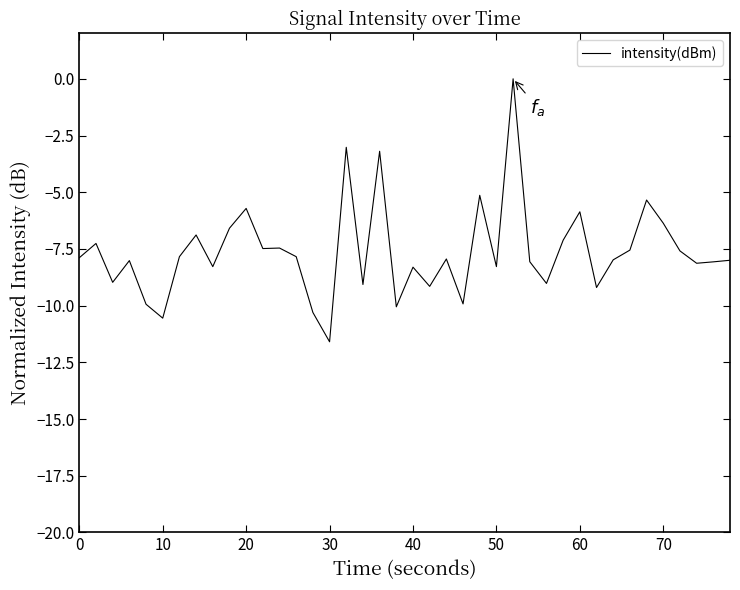

What is the minimum value shown in the chart?

-11.6